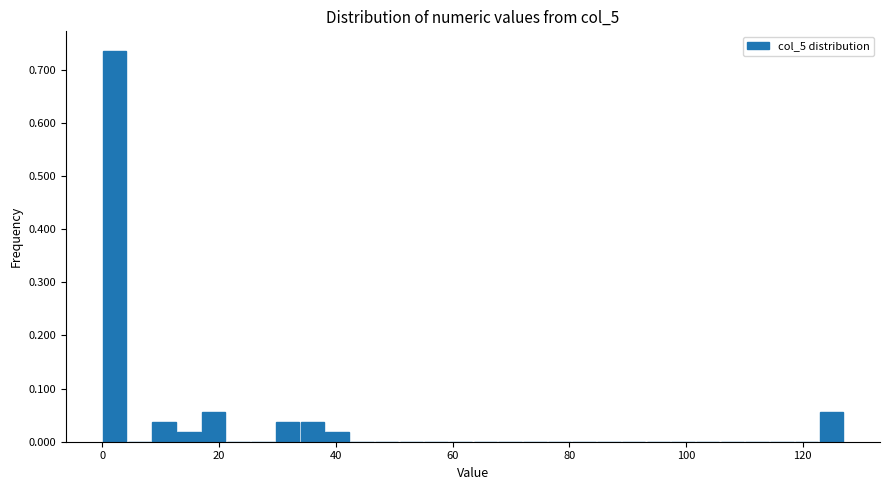

Around what value on the x-axis is the tallest bar? Give the approximate position of its centre, as read against the axis.

2